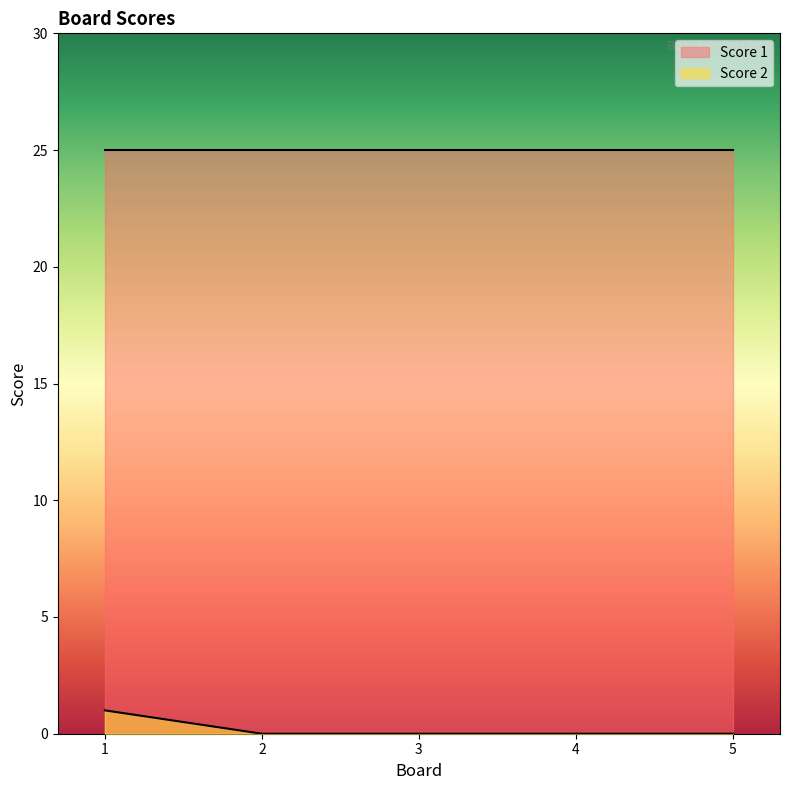

Rank the series by their average value, from highest to lowest.

Score 1, Score 2